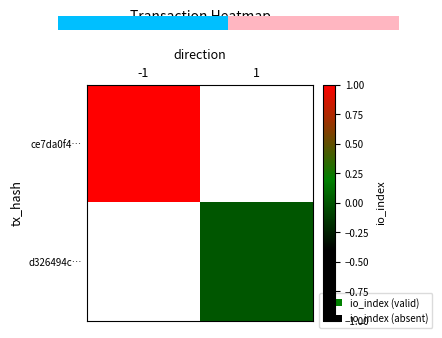

How many positive values does the 0.0 series have?

1